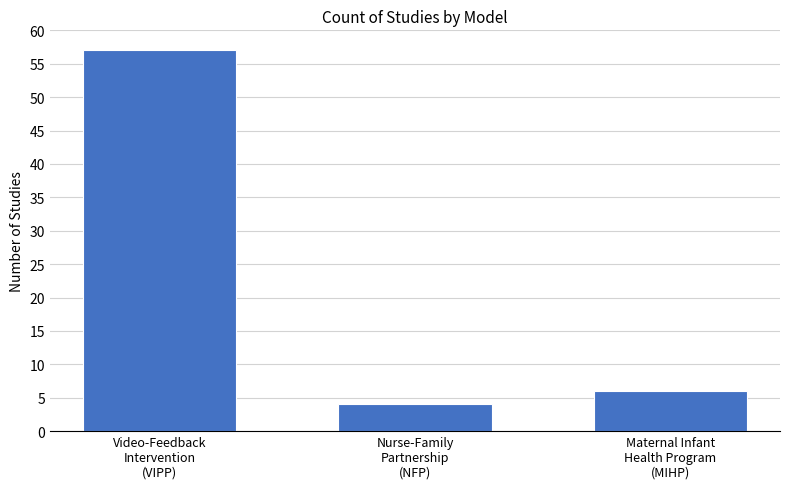

What is the maximum value shown in the chart?

57